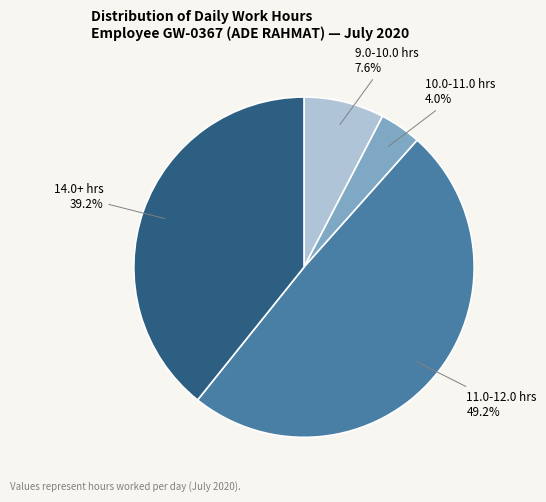

Approximately how many times larger is the value at 14.0+ hrs compared to 11.0-12.0 hrs?

0.8